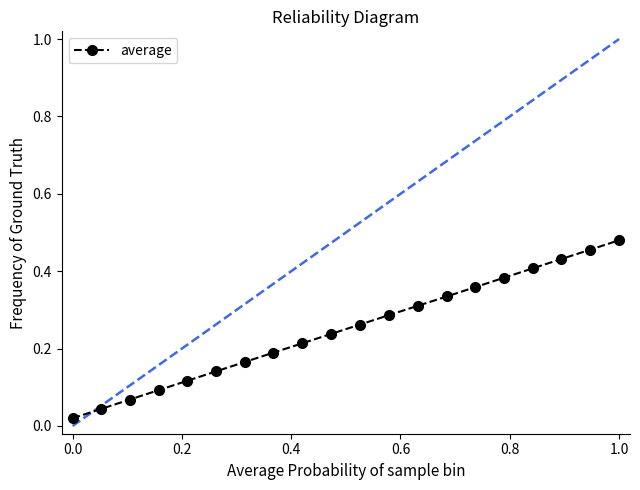

What is the sum of all values?

5.0